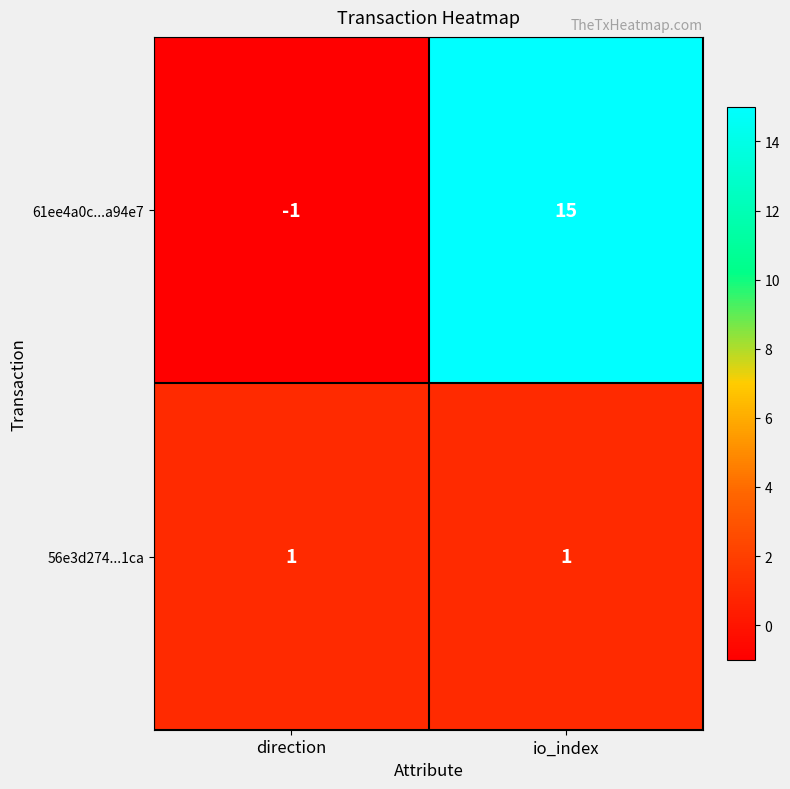

Between direction and io_index, which series saw the biggest shift?

61ee4a0c...a94e7